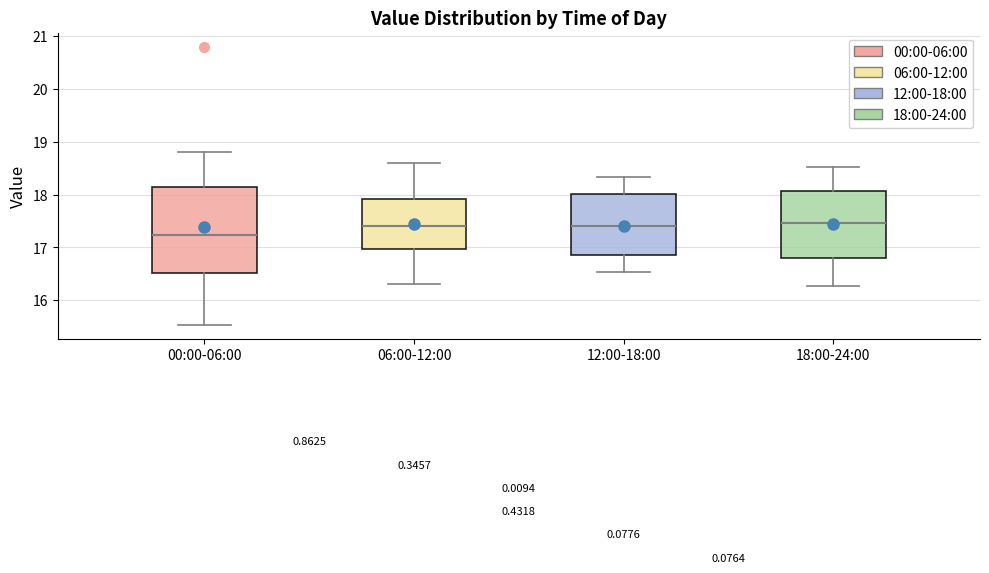

Reading left to right, transcribe this box plot: for each box, give where its median line is, the range the box spans, and where its two whiskers end, as read against the y-axis. The values are not printed on the chart, so give them approximately, as read against the axis.

00:00-06:00: median 17.2, box 16.5 to 18.2, whiskers 15.5 to 18.8
06:00-12:00: median 17.4, box 17.0 to 17.9, whiskers 16.3 to 18.6
12:00-18:00: median 17.4, box 16.9 to 18.0, whiskers 16.5 to 18.3
18:00-24:00: median 17.5, box 16.8 to 18.1, whiskers 16.3 to 18.5